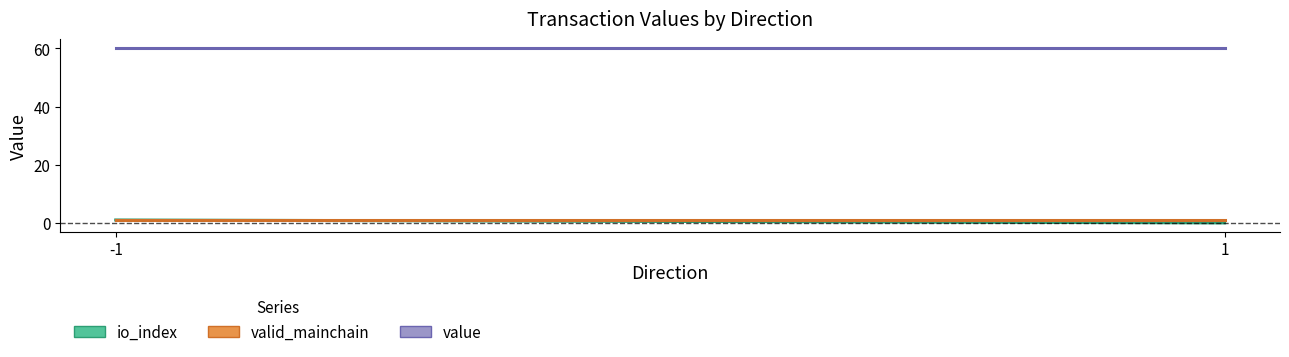

Which series changed the most between -1 and 1?

io_index (mean)